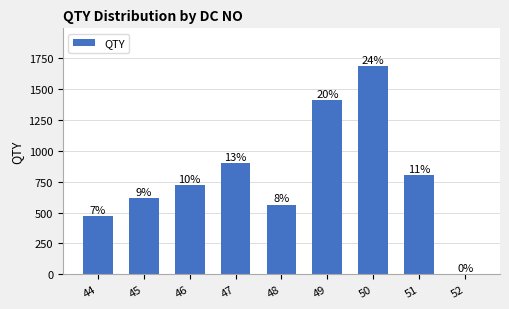

Does the chart contain stacked bars?

No